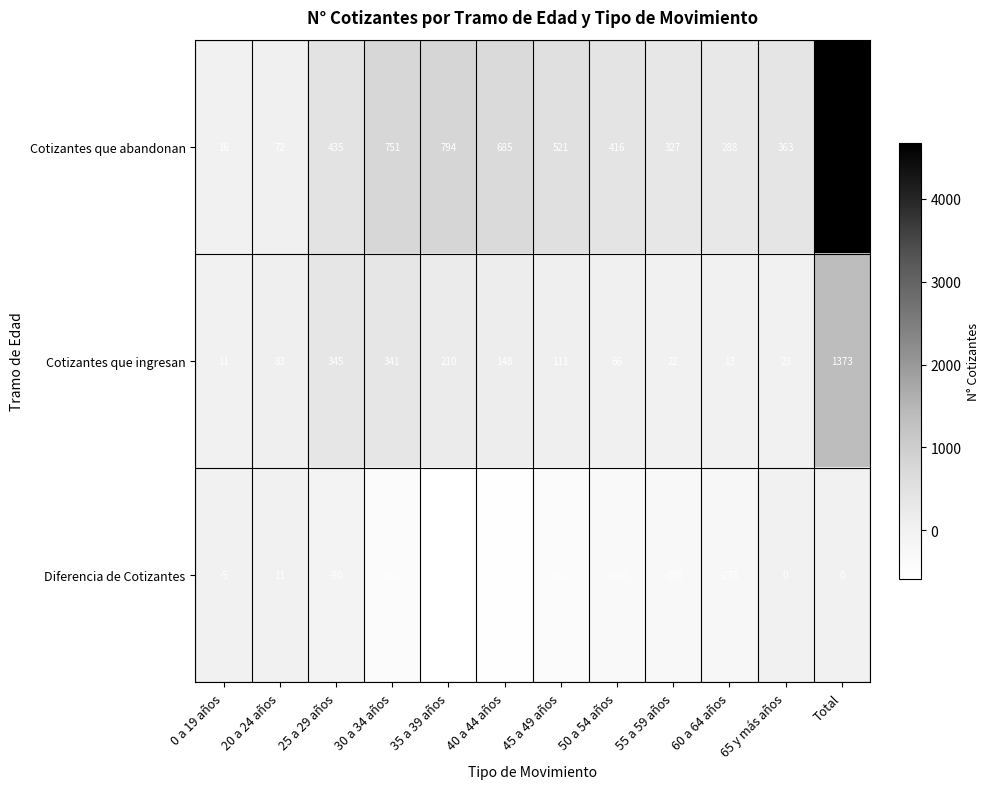

Where is Diferencia de Cotizantes nearest to the value -286?

60 a 64 años